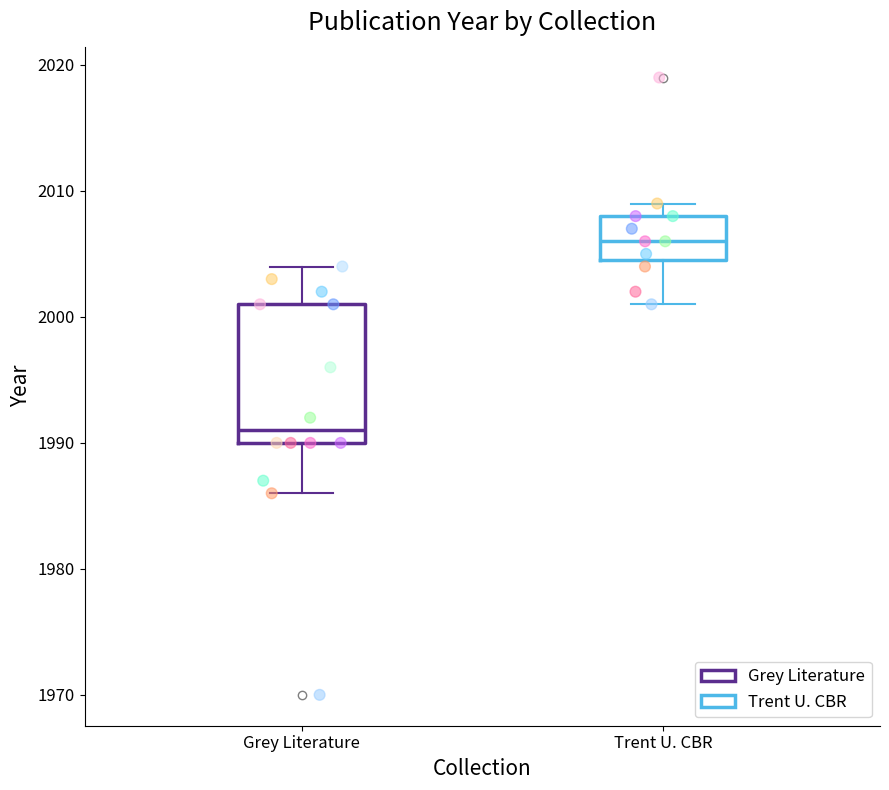

Reading left to right, transcribe this box plot: for each box, give where its median line is, the range the box spans, and where its two whiskers end, as read against the y-axis. The values are not printed on the chart, so give them approximately, as read against the axis.

Grey Literature: median 1991, box 1990 to 2001, whiskers 1986 to 2004
Trent U. CBR: median 2006, box 2005 to 2008, whiskers 2001 to 2009